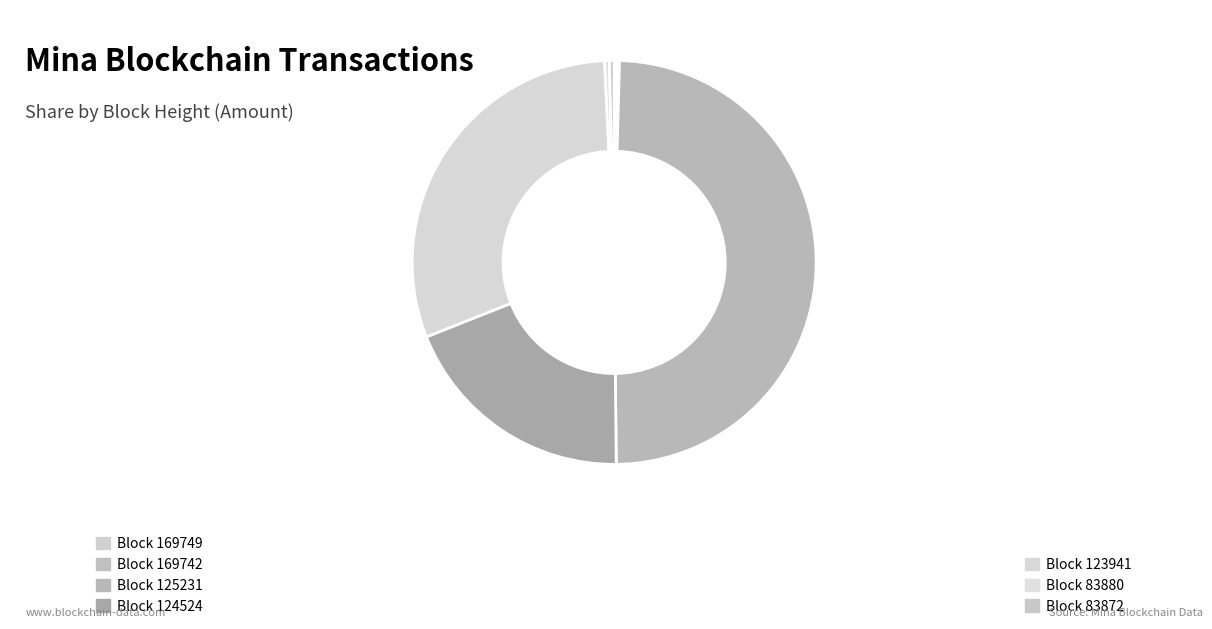

How many segments does this pie chart have?

7